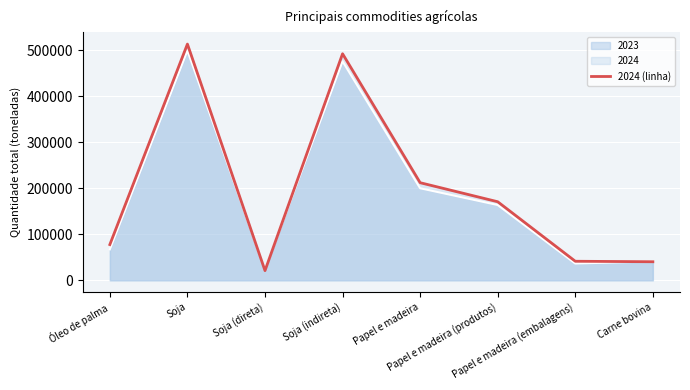

At which label does the data first exceed 170751?

Soja